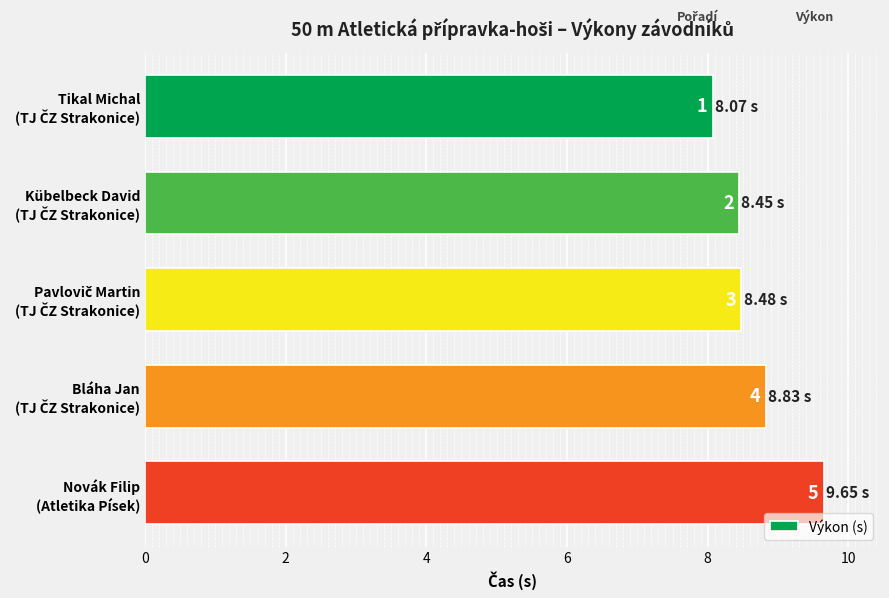

Are the bars grouped side by side (vs. stacked)?

No